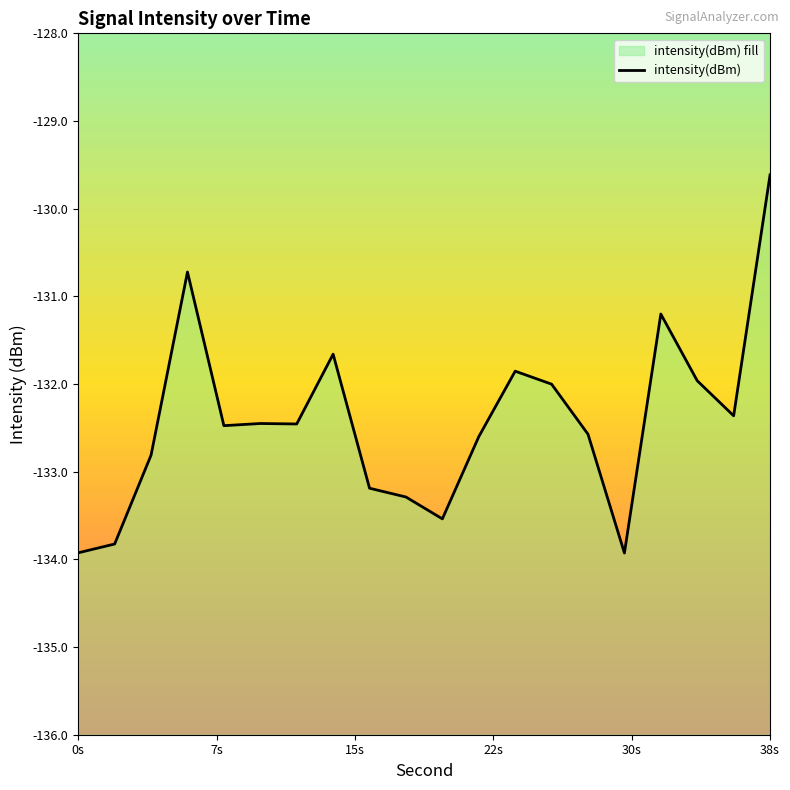

How many lines are shown in the chart?

1